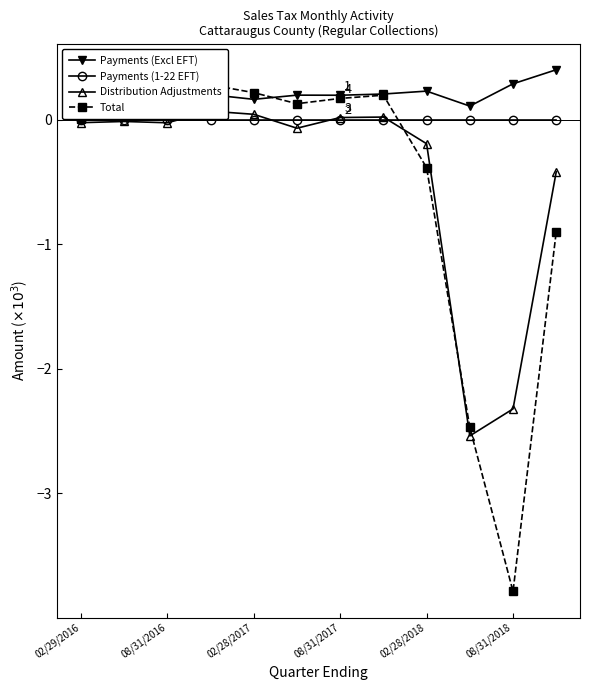

Which series has the largest total across all categories?

Payments (Excl EFT)